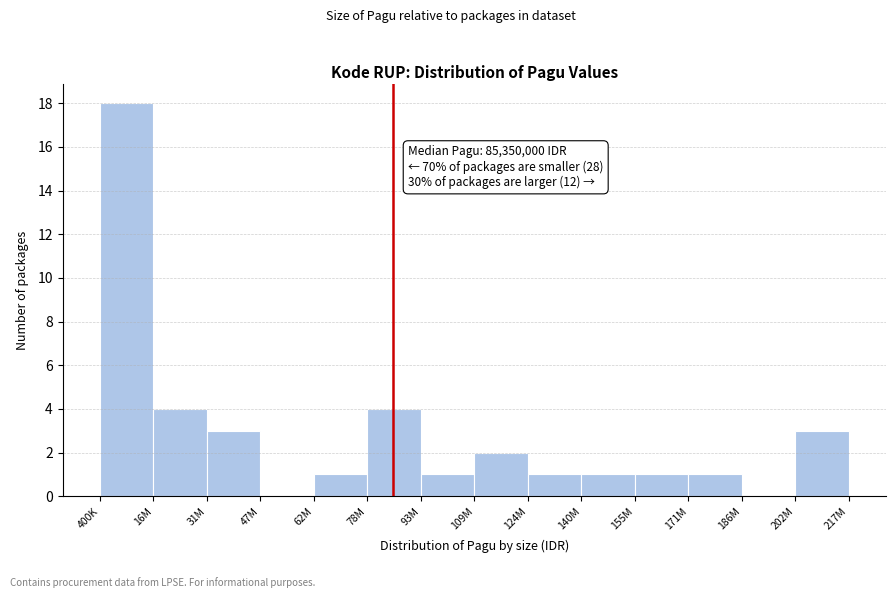

Reading right to left, transcribe all the data shown in this chart.

202M=3	186M=0	171M=1	155M=1	140M=1	124M=1	109M=2	93M=1	78M=4	62M=1	47M=0	31M=3	16M=4	400K=18